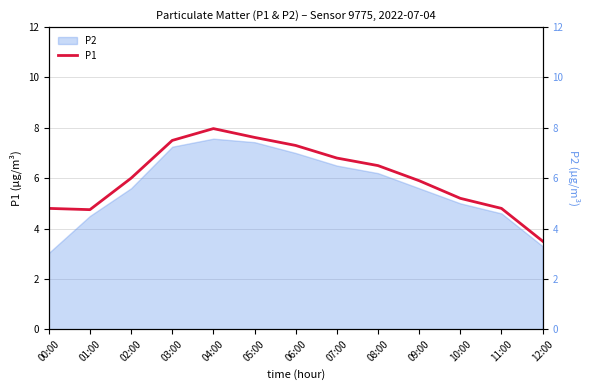

Approximately how many times larger is the value at 05:00 compared to 00:00?

1.6